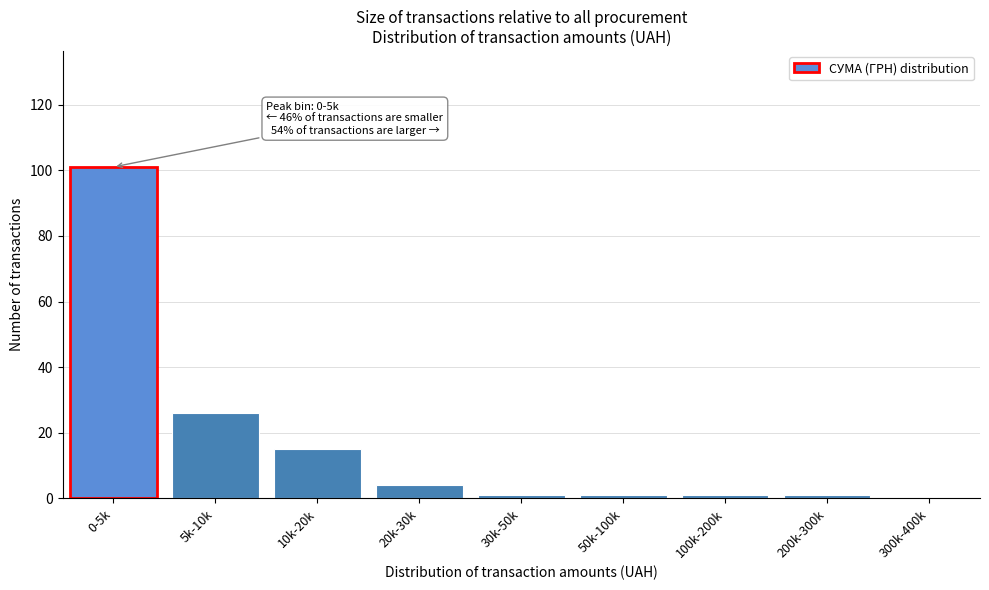

Reading left to right, extract all data points from this chart.

0-5k=101	5k-10k=26	10k-20k=15	20k-30k=4	30k-50k=1	50k-100k=1	100k-200k=1	200k-300k=1	300k-400k=0